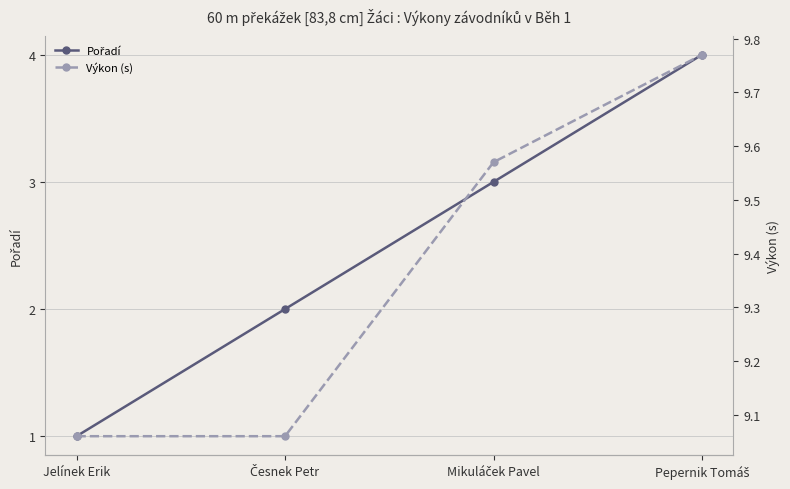

Reading left to right, transcribe all the data shown in this chart.

Pořadí: Jelínek Erik=1.0	Česnek Petr=2.0	Mikuláček Pavel=3.0	Pepernik Tomáš=4.0
Výkon (s): Jelínek Erik=9.1	Česnek Petr=9.1	Mikuláček Pavel=9.6	Pepernik Tomáš=9.8